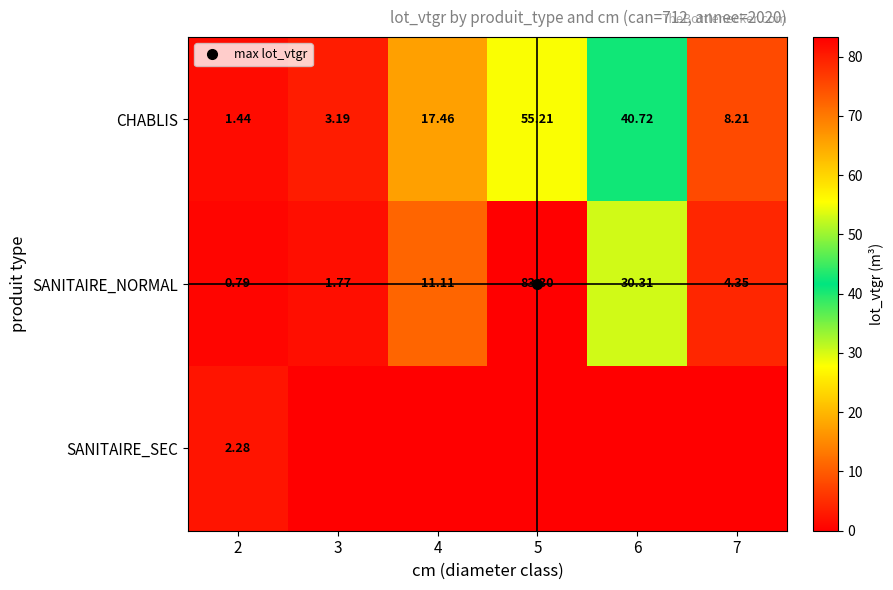

What is the difference between the maximum and minimum values in the CHABLIS series?

53.8